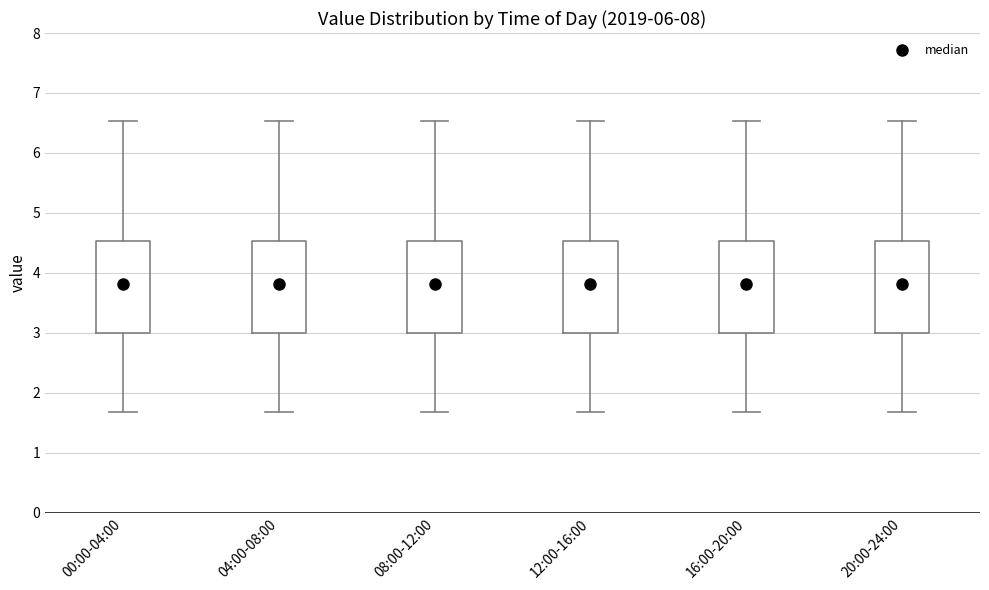

Where does the median line of the box for 00:00-04:00 sit on the y-axis? The values are not printed on the chart, so give them approximately, as read against the axis.

3.8